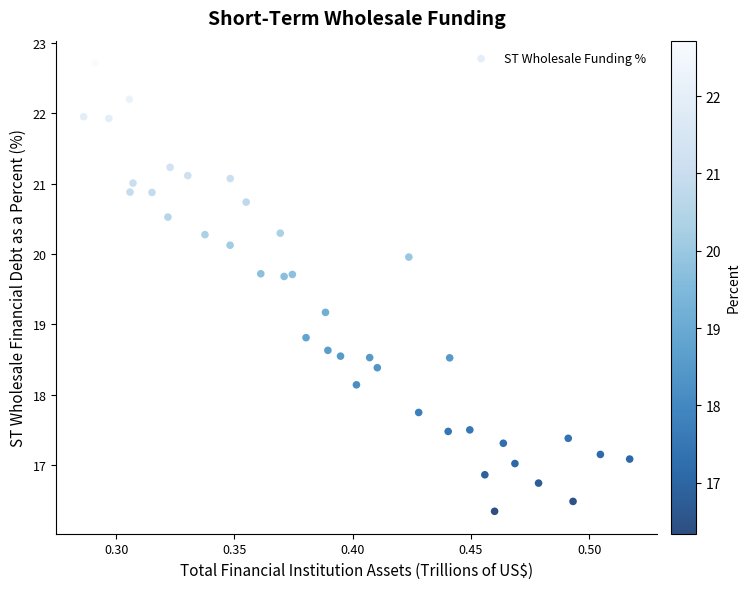

What is the range of Y values (max minus min)?

6.4